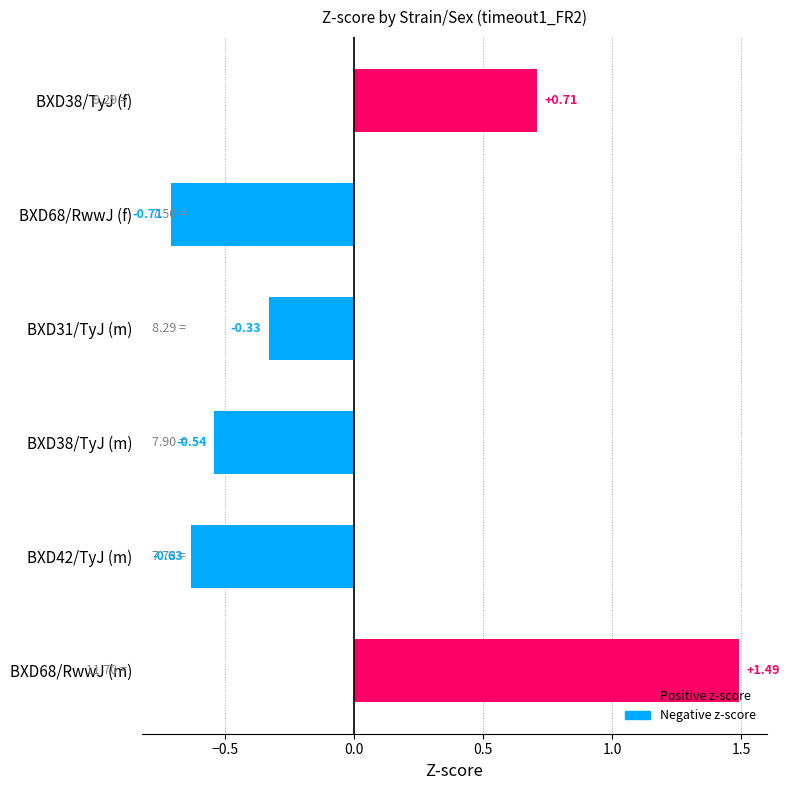

Does the chart contain any negative values?

Yes